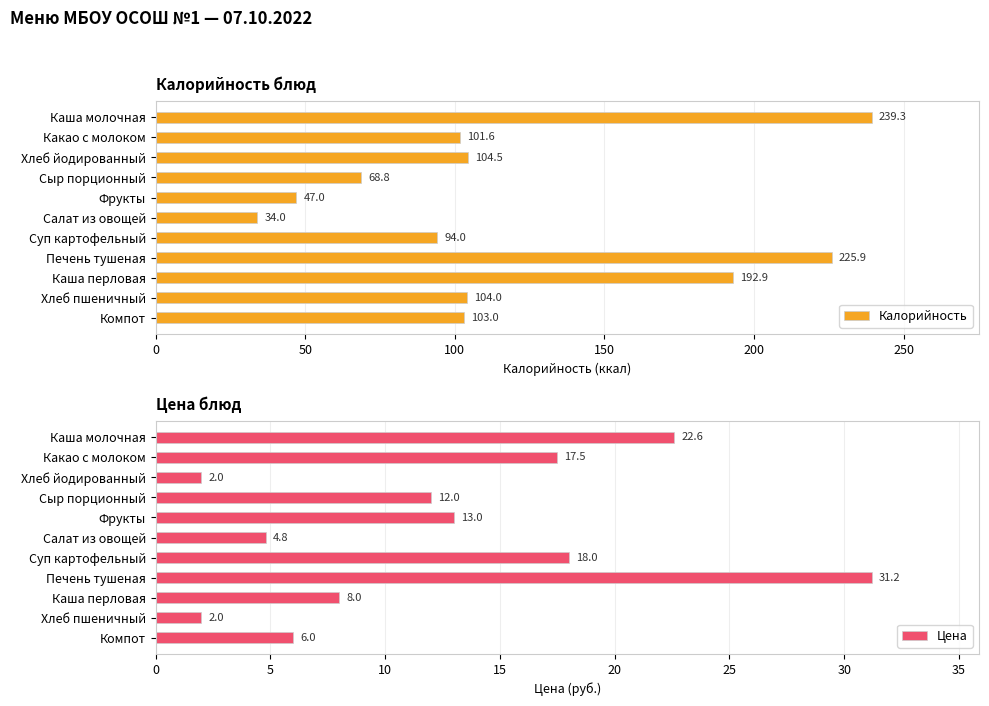

Rank the categories by Калорийность value from highest to lowest.

Каша молочная, Печень тушеная, Каша перловая, Хлеб йодированный, Хлеб пшеничный, Компот, Какао с молоком, Суп картофельный, Сыр порционный, Фрукты, Салат из овощей